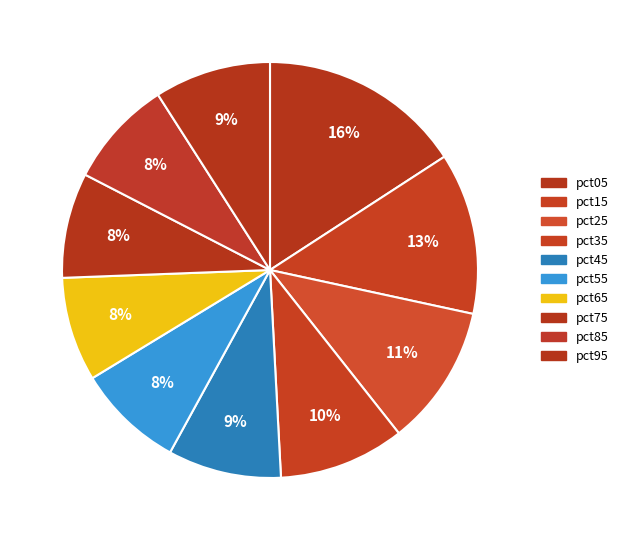

Combined, do pct95 and pct45 account for over 50%?

No